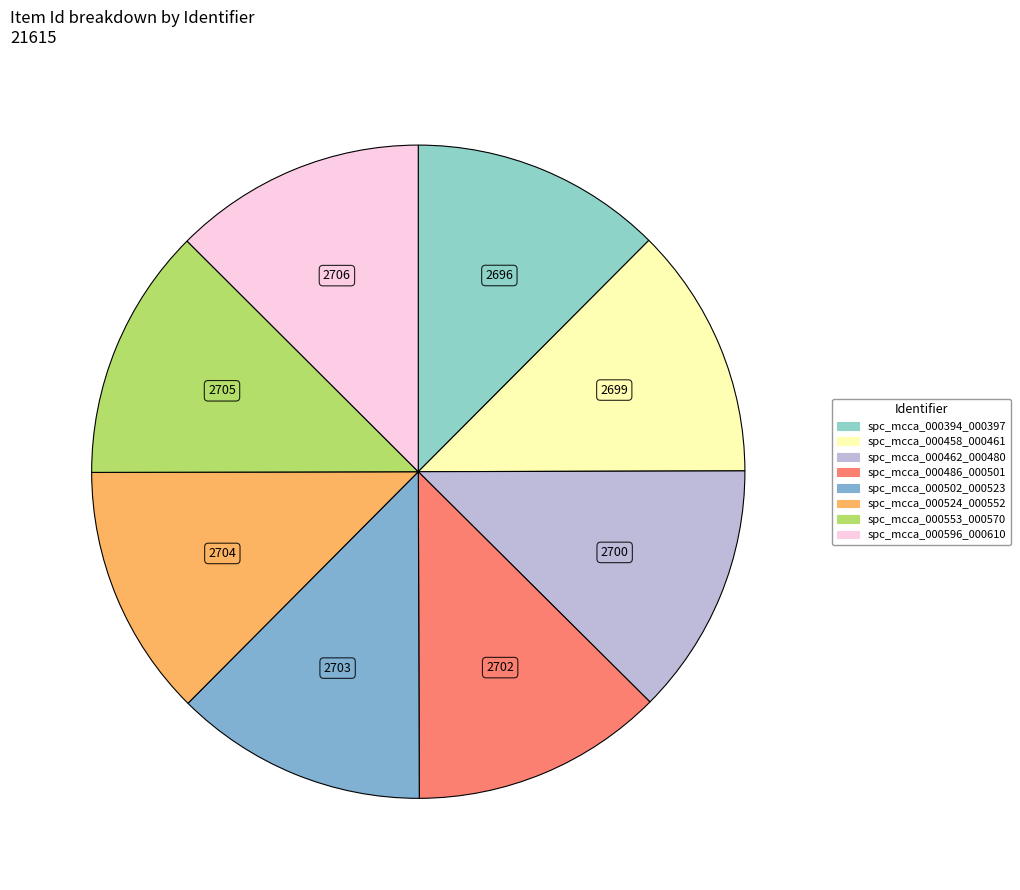

To the nearest percent, what portion does spc_mcca_000486_000501 represent?

13%